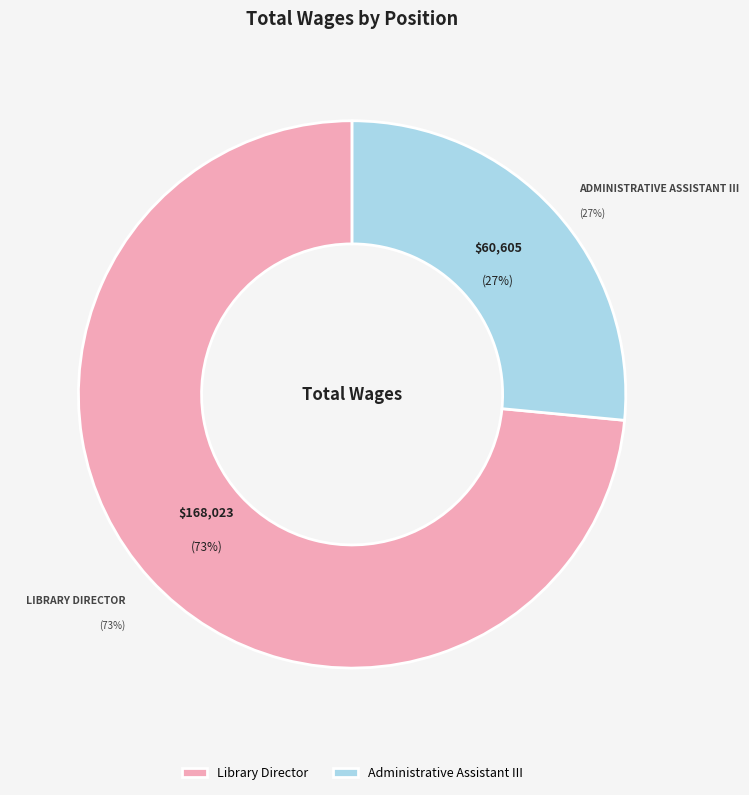

To the nearest percent, what is the combined percentage of Administrative Assistant III and Library Director?

100%